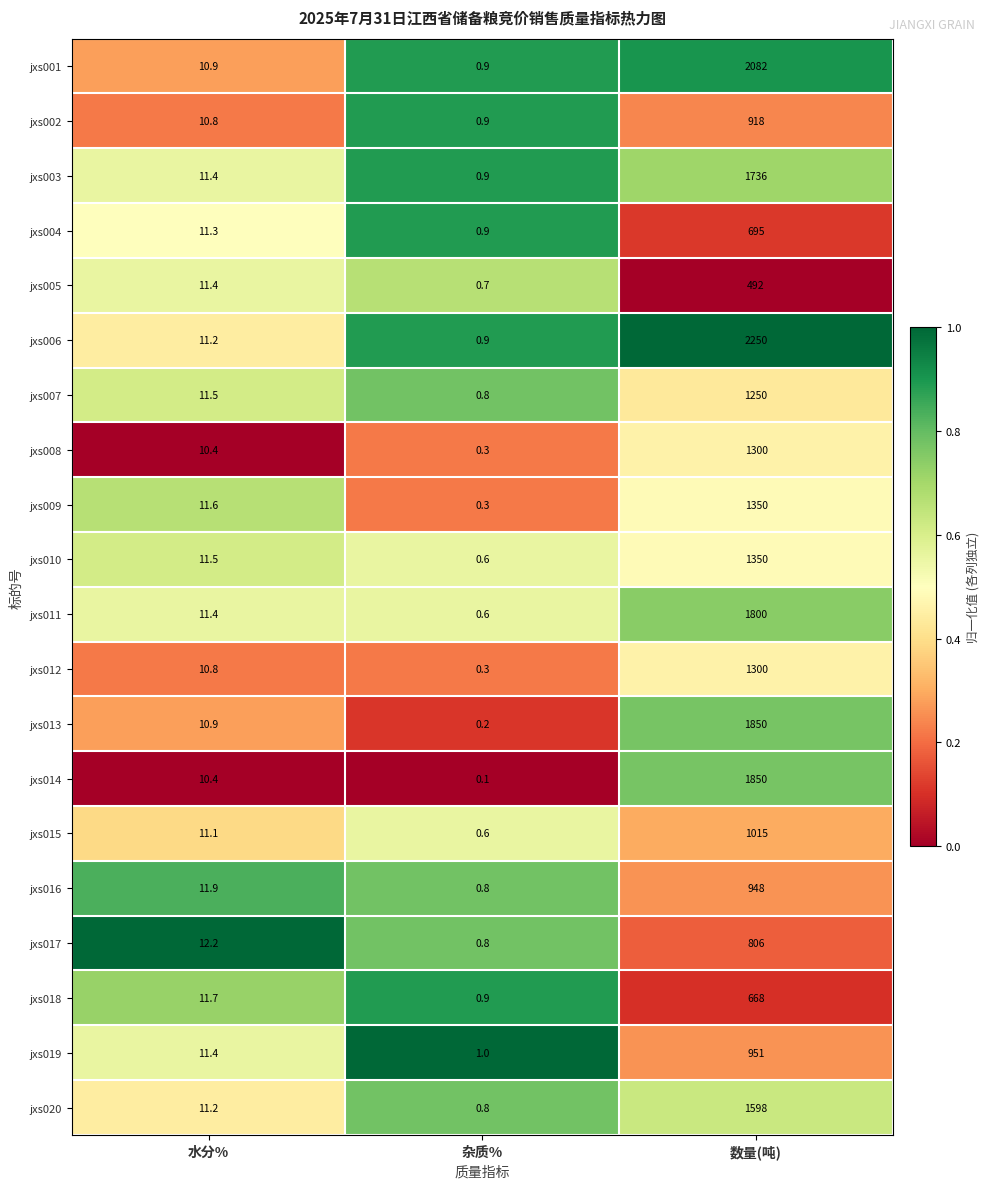

At how many categories does at least one series exceed 0?

3